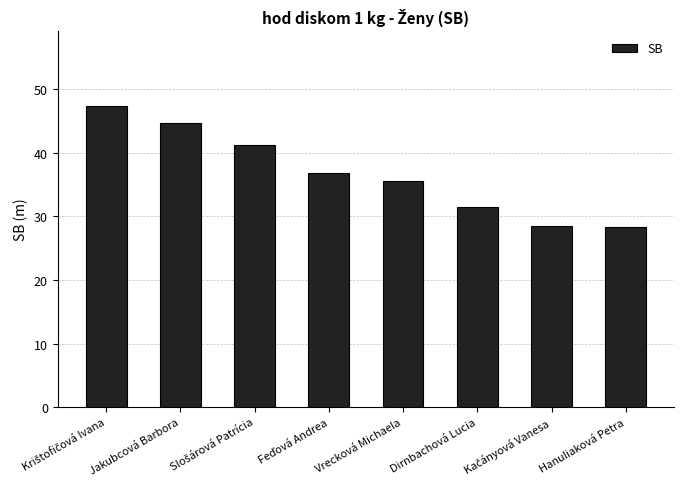

How many values exceed 36?

4